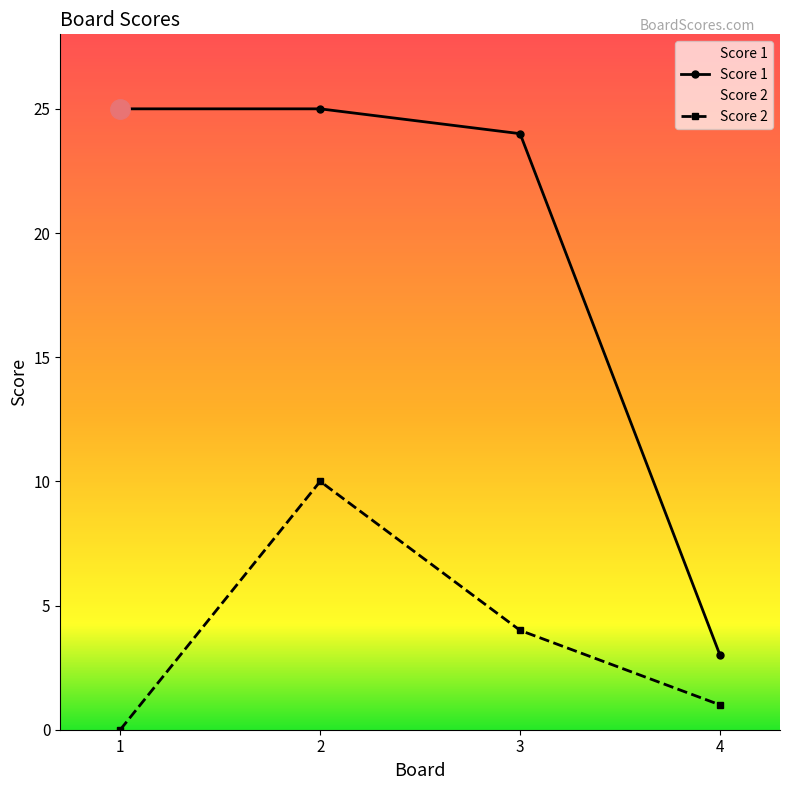

What is the difference between the maximum and second lowest values in the Score 1 series?

1